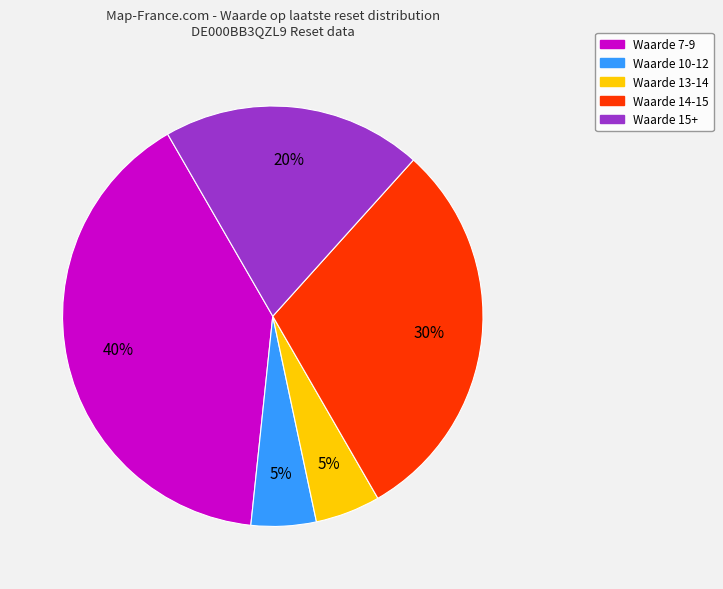

To the nearest percent, what is the difference between the largest and smallest slice percentages?

35%